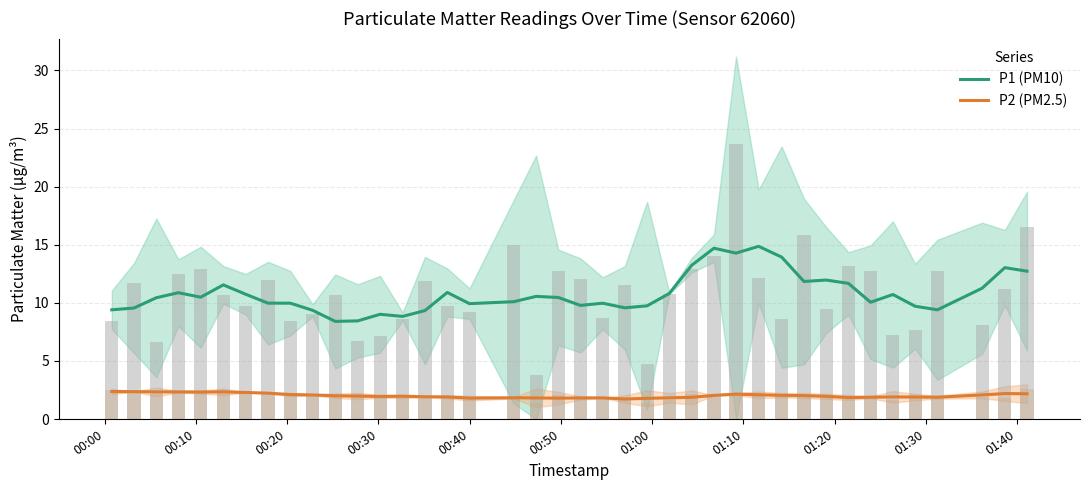

Which series has the widest spread of values?

P1 raw